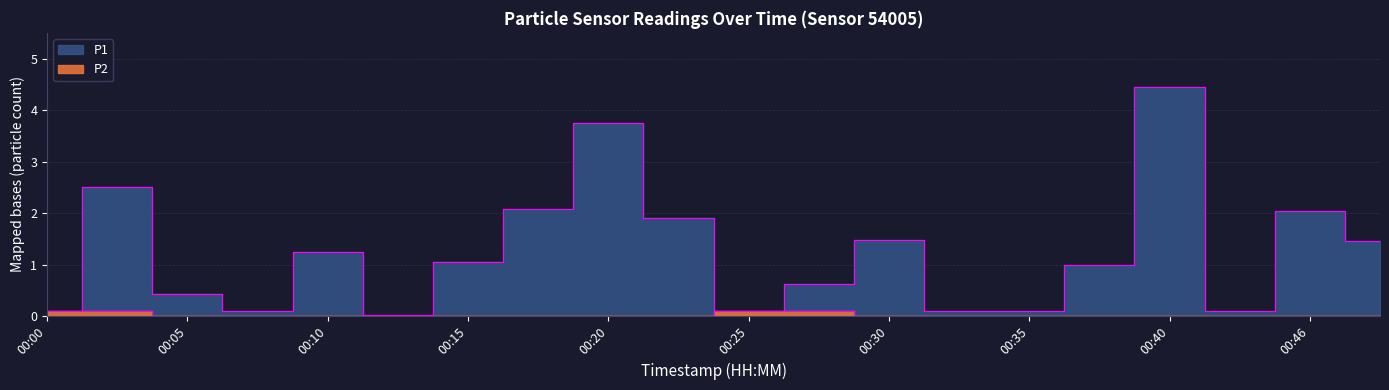

What are all the series names shown in the legend?

P1, P2